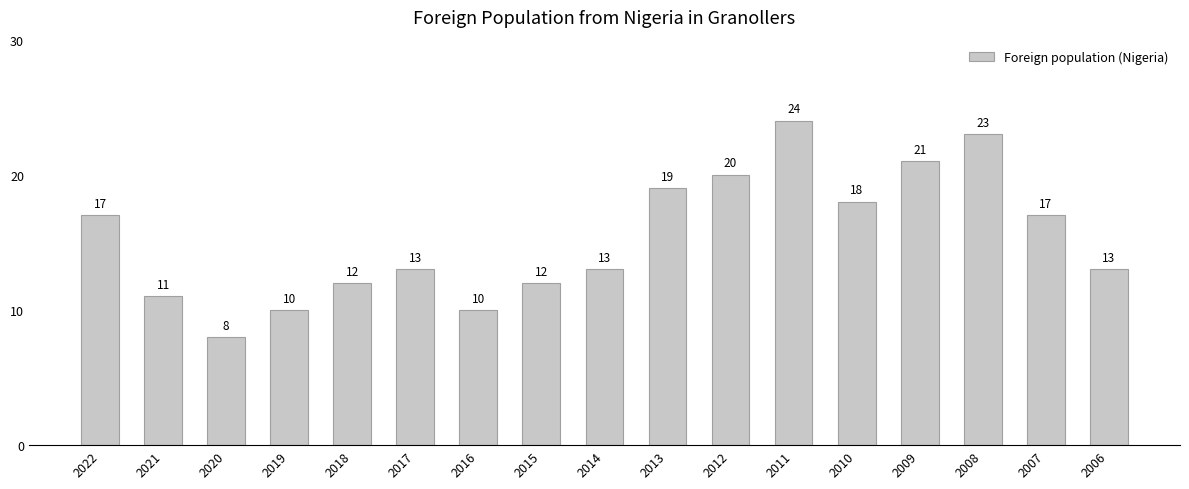

Does the chart contain any negative values?

No